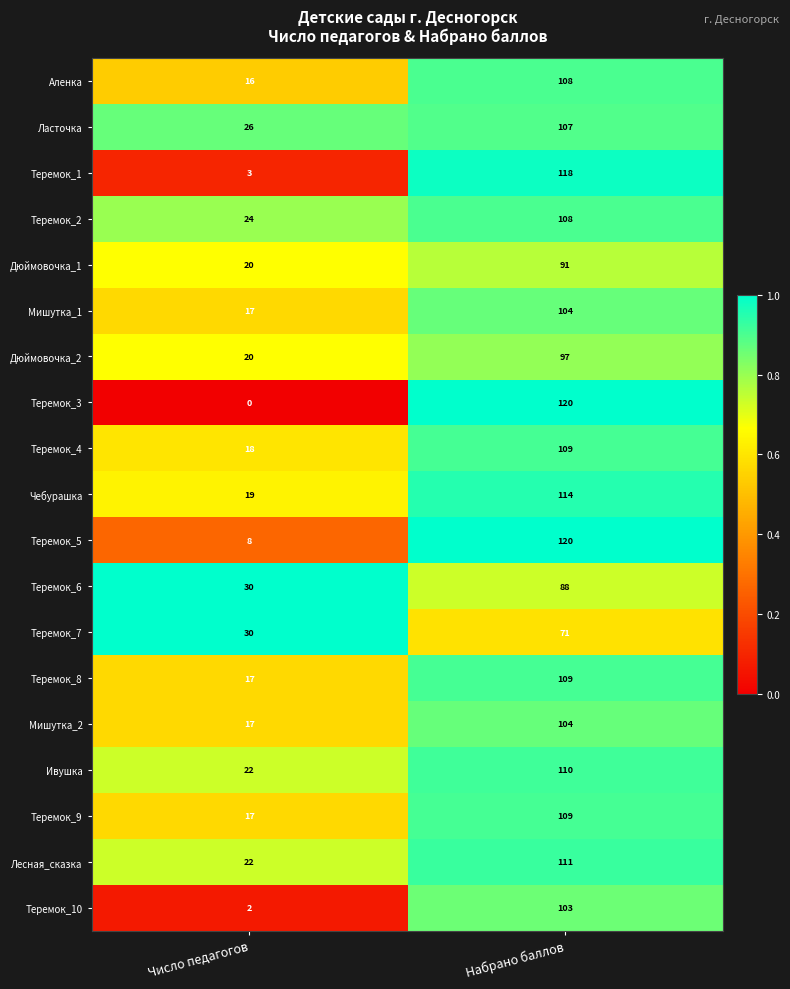

What is the total value across all series at Набрано баллов?

2001